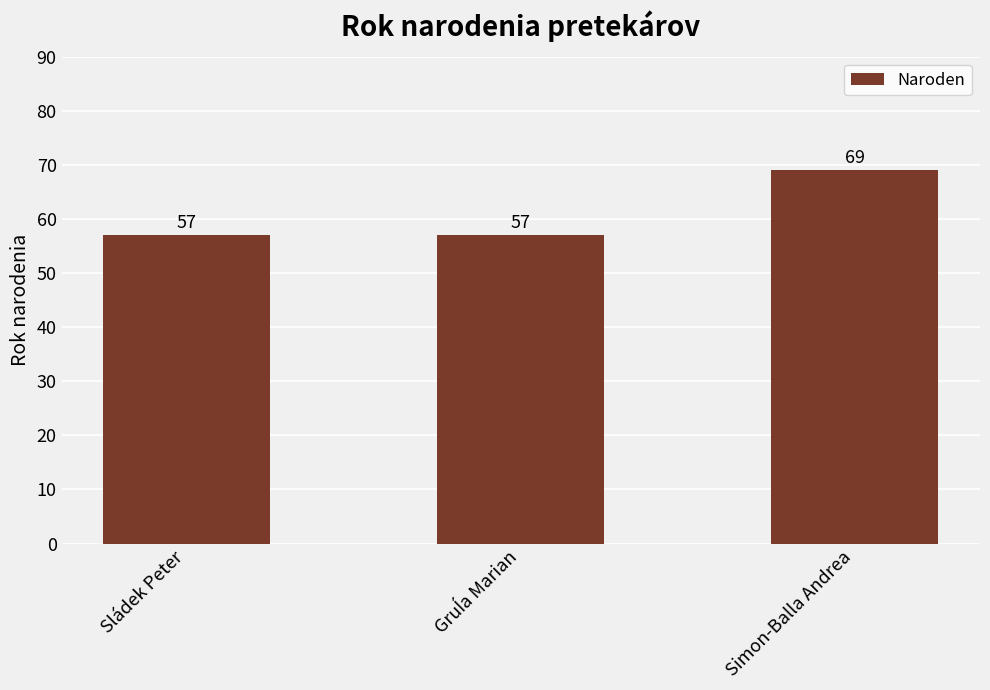

What is the value of the 1st bar from the left?

57